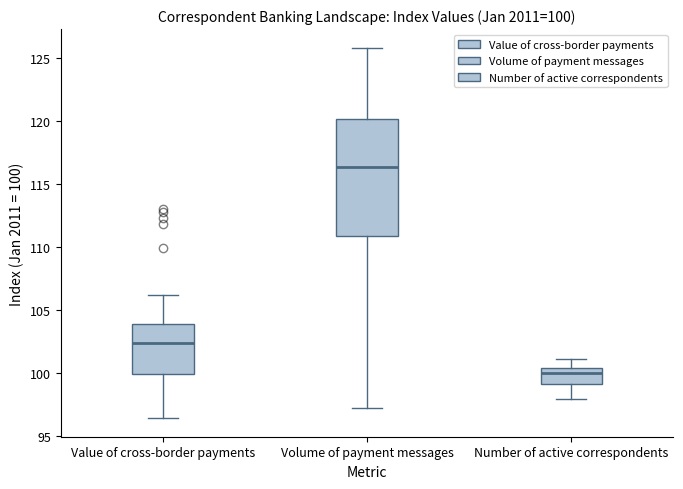

Which box has the lowest median line?

Number of active correspondents